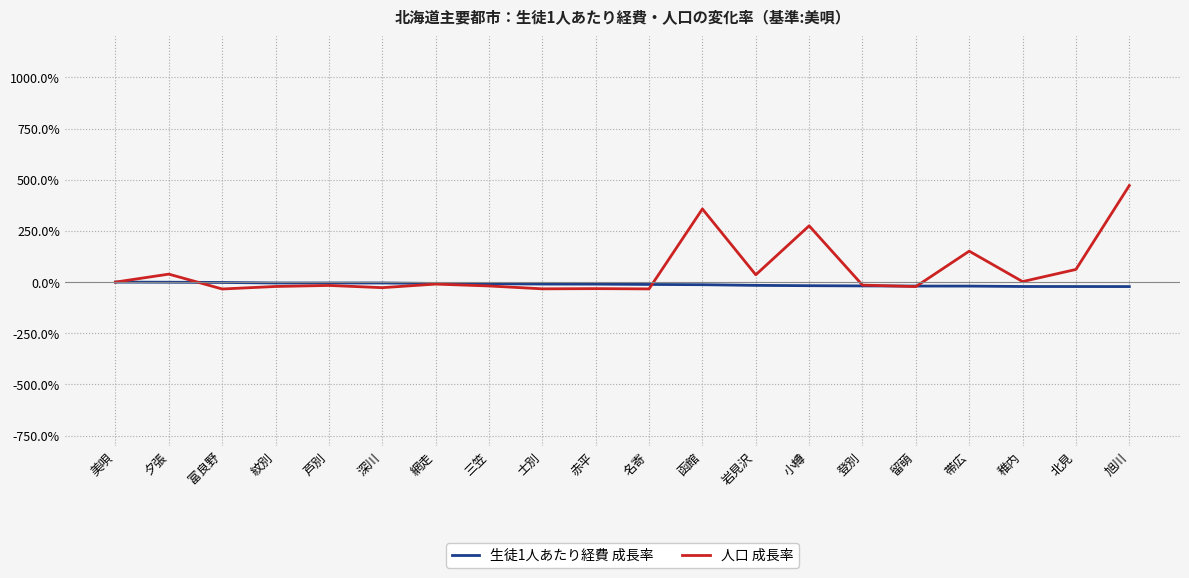

At which label does 人口 成長率 reach its peak?

旭川